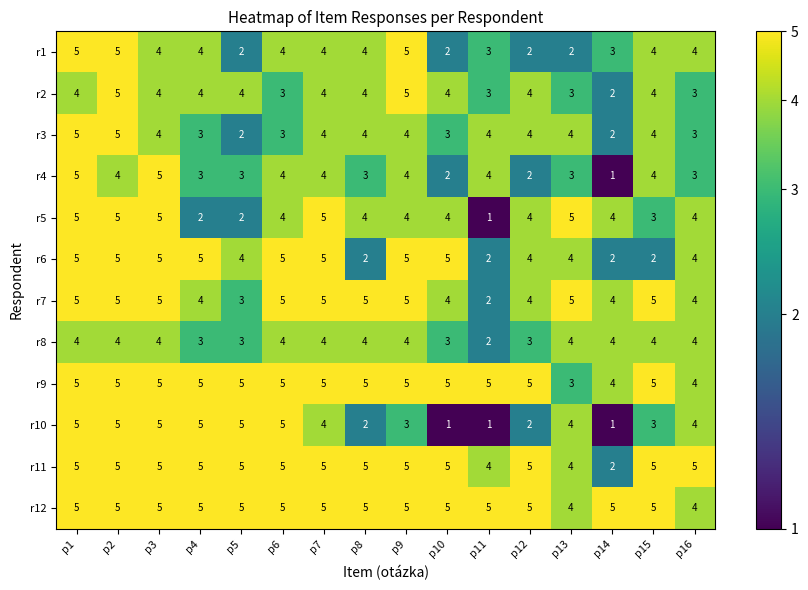

Is it true that r3 equals 5 at p16?

False